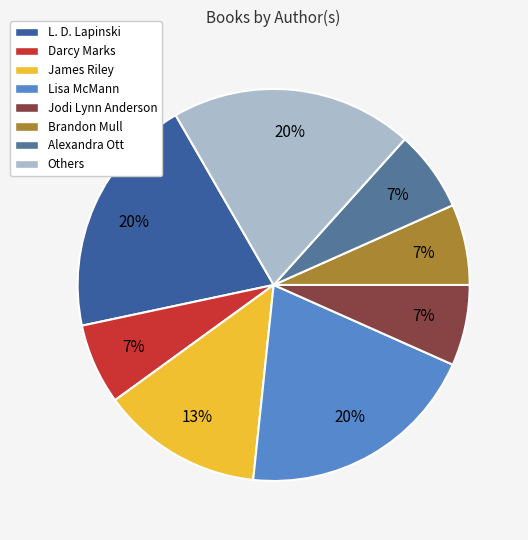

How many slices are in this pie chart?

8